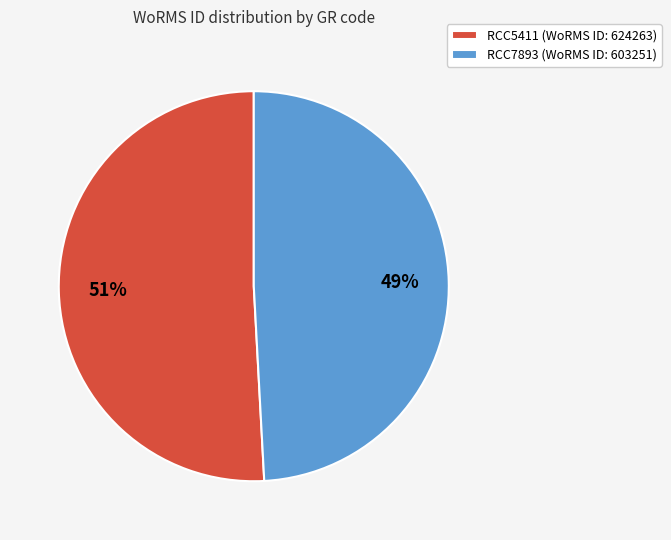

Is it true that RCC7893 is 43% of the pie?

False